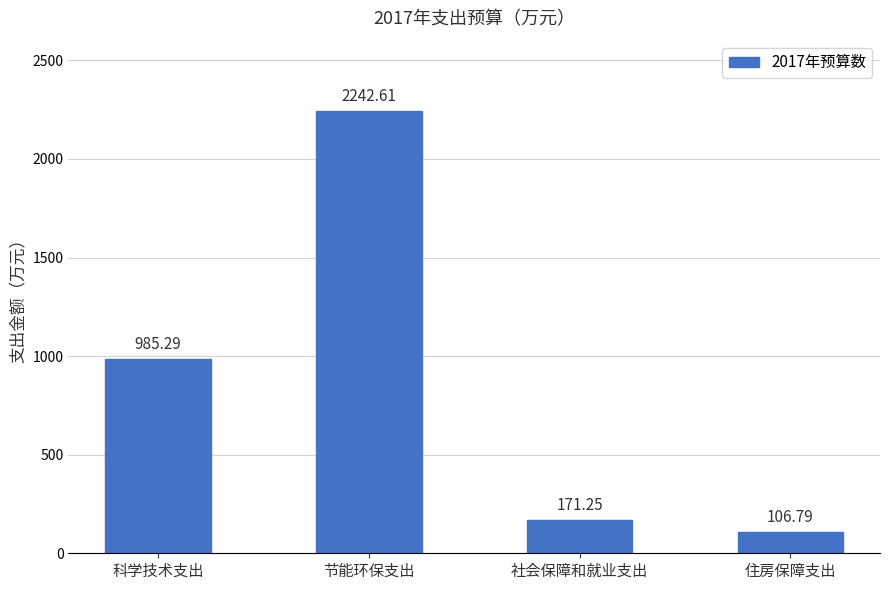

List the labels in order of value, smallest first.

住房保障支出, 社会保障和就业支出, 科学技术支出, 节能环保支出